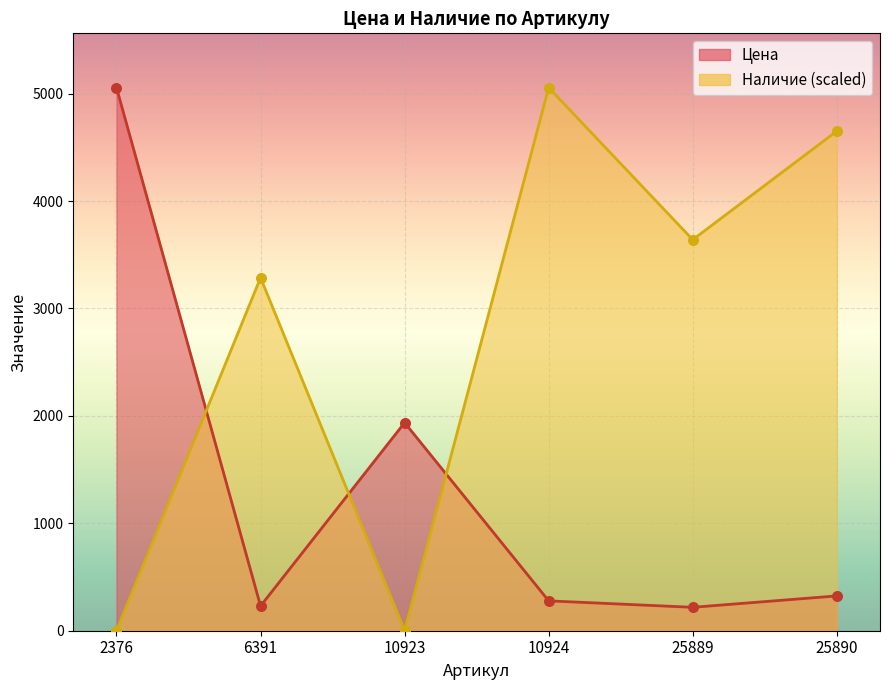

What is the total value across all series at 25889?

3858.3